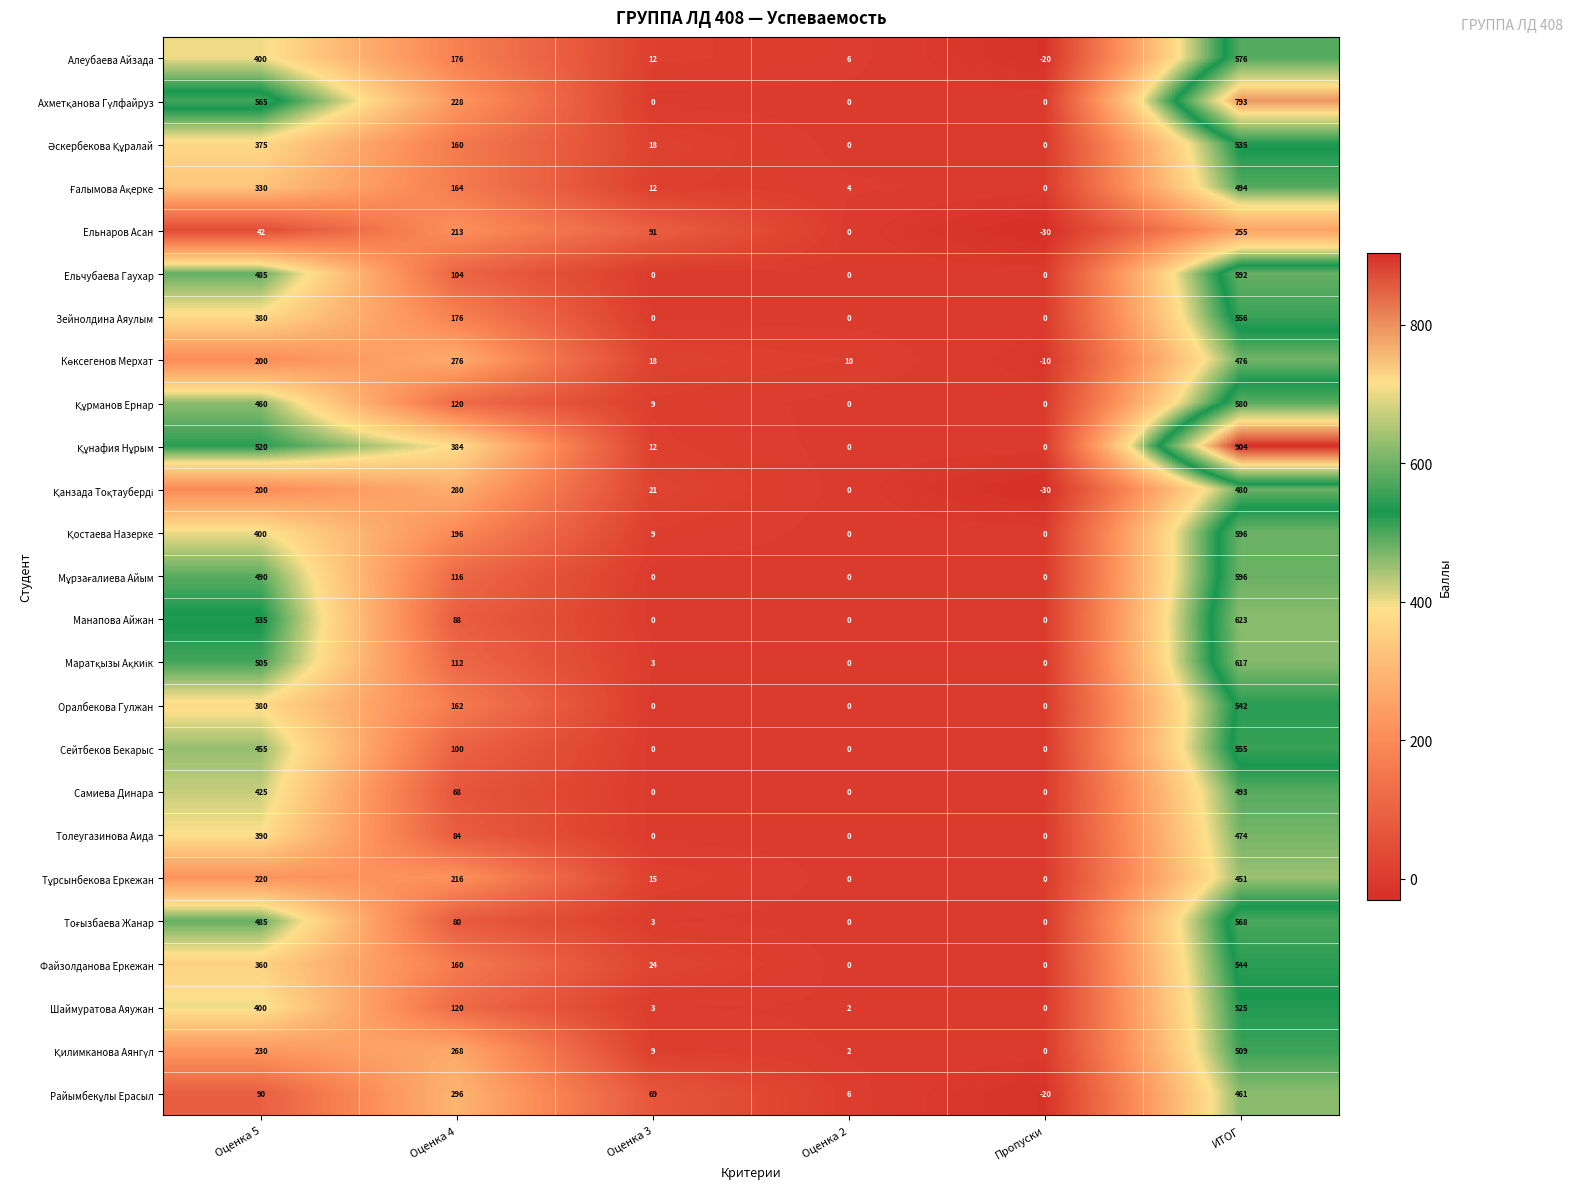

At which category does the chart reach its peak across all series?

ИТОГ